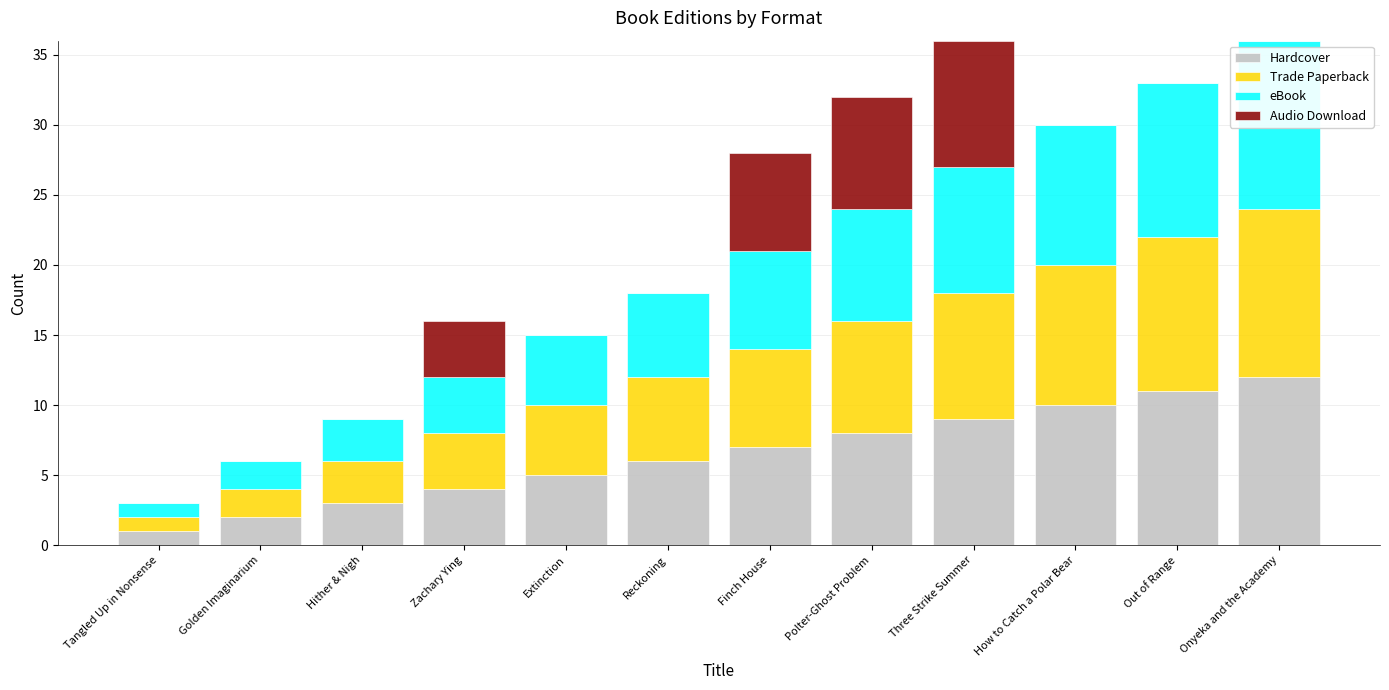

What is the total value across all series at Reckoning?

18